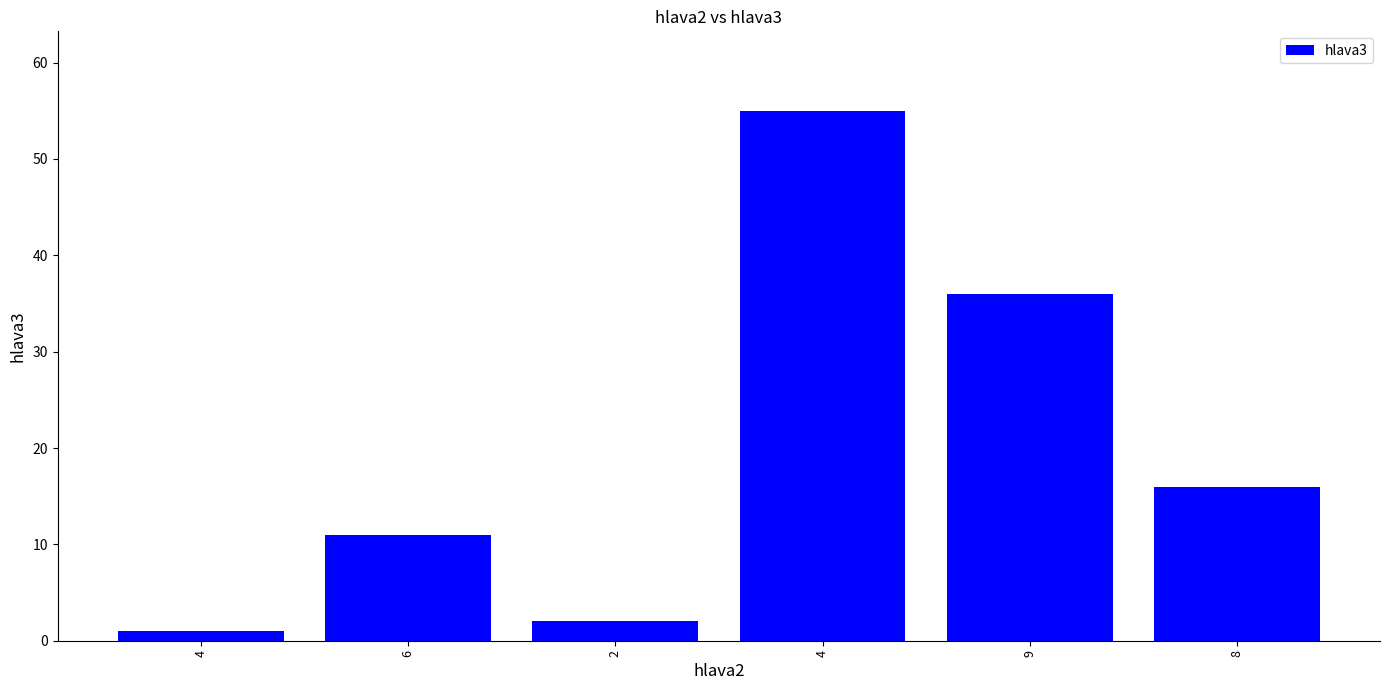

Where is the data nearest to the value 28?

9